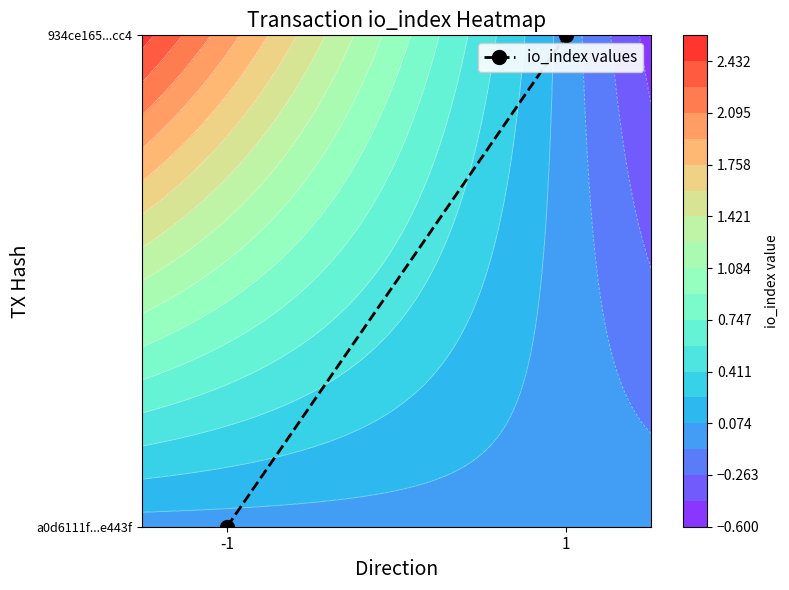

True or false: the data shows 0 at -1.

False